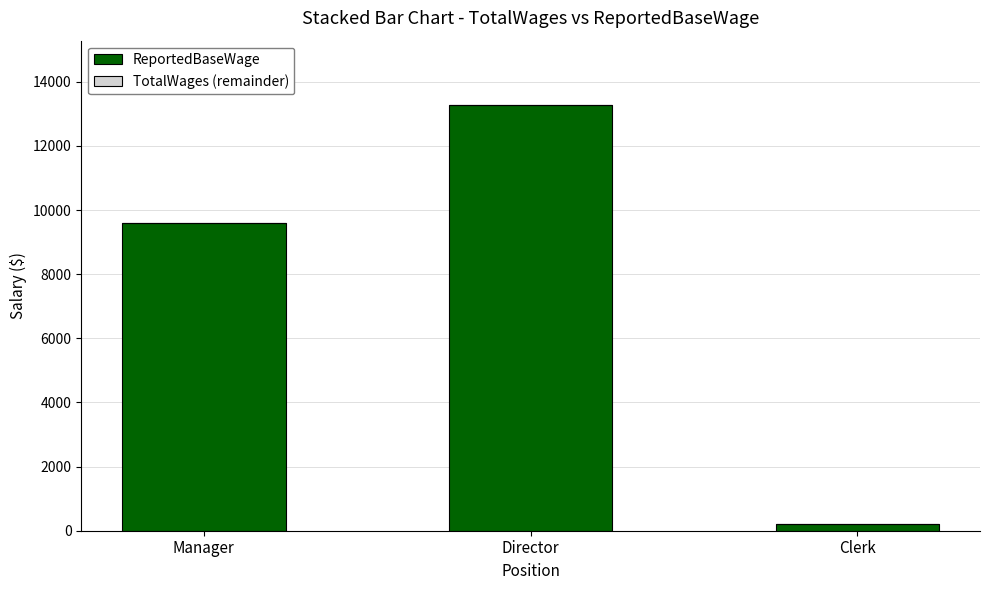

At which category does the chart reach its minimum across all series?

Clerk